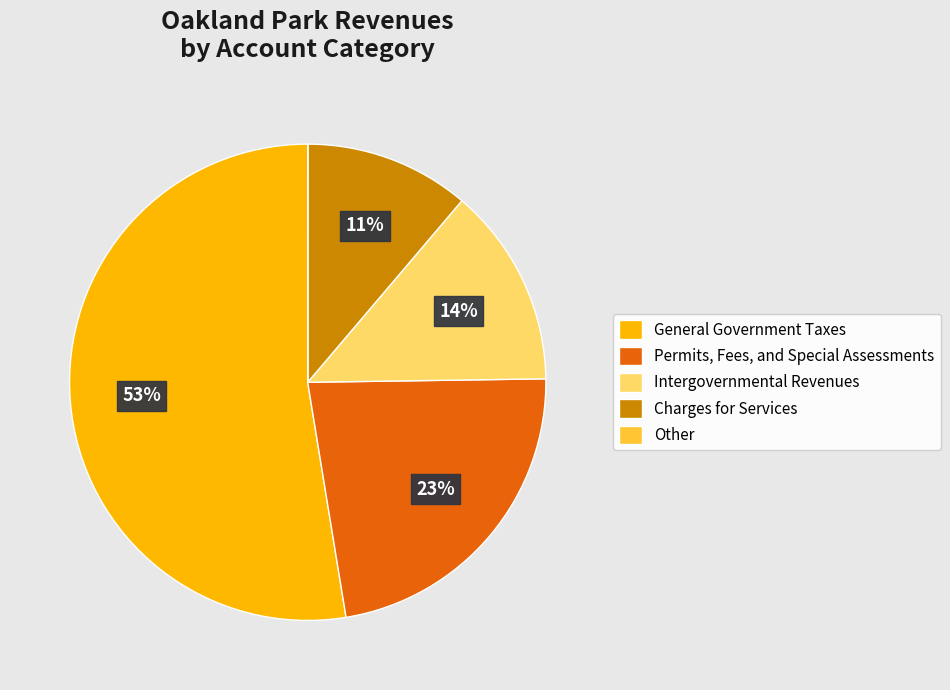

To the nearest percent, what portion does Permits, Fees, and Special Assessments represent?

23%